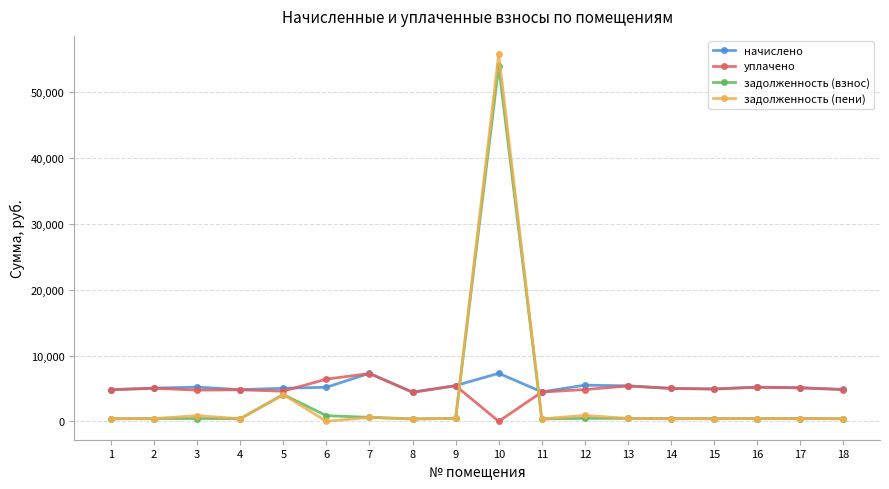

What is the value of the задолженность (взнос) point at the 1st from the left?

401.4